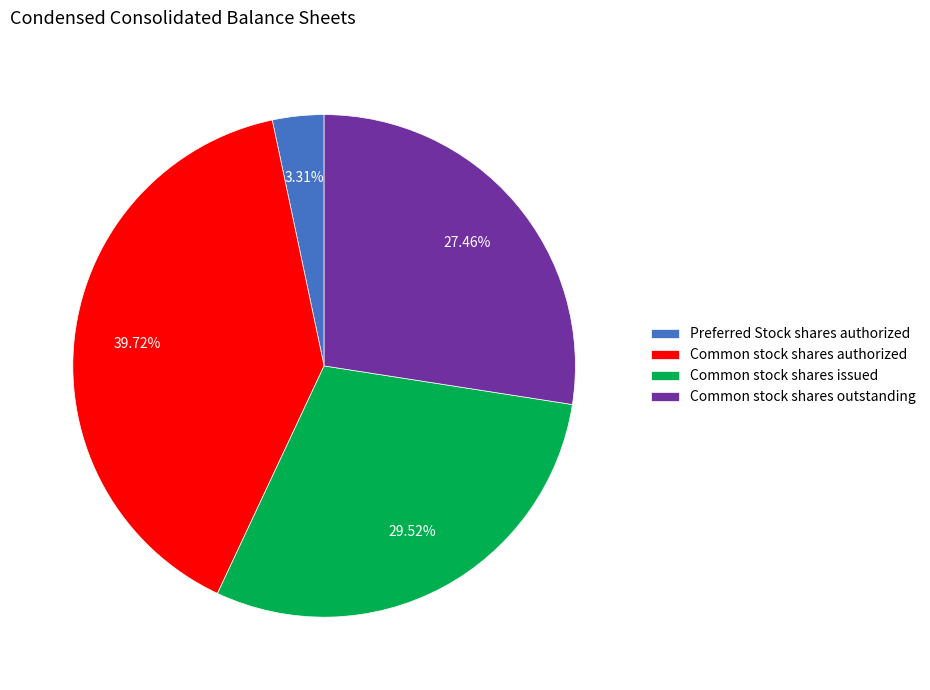

Which has a higher value, Preferred Stock shares authorized or Common stock shares outstanding?

Common stock shares outstanding